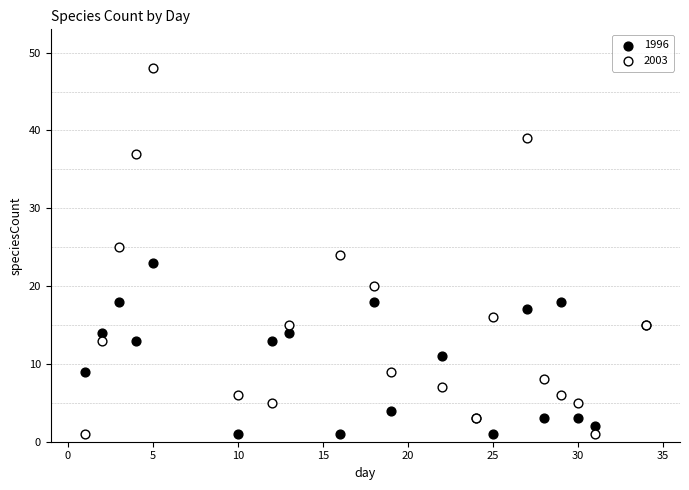

What is the X range (max minus min) for the scatter plot?

33